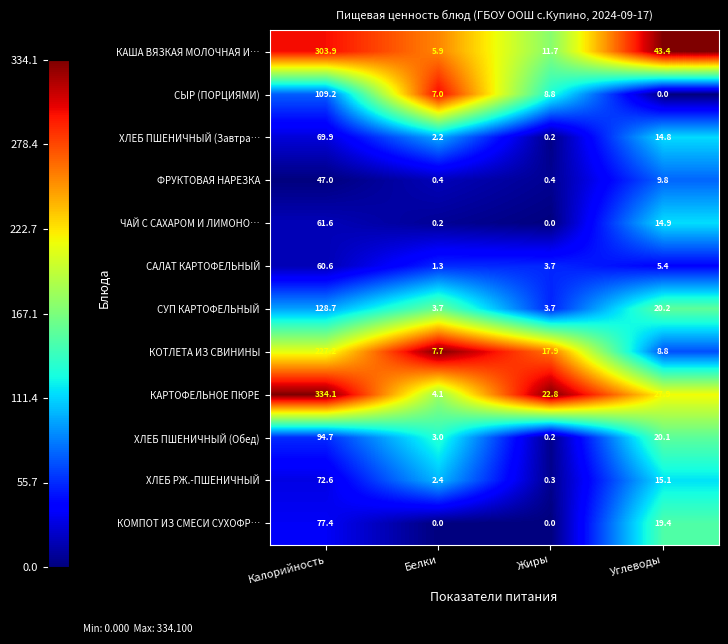

Which series has the largest range (max minus min)?

КАРТОФЕЛЬНОЕ ПЮРЕ